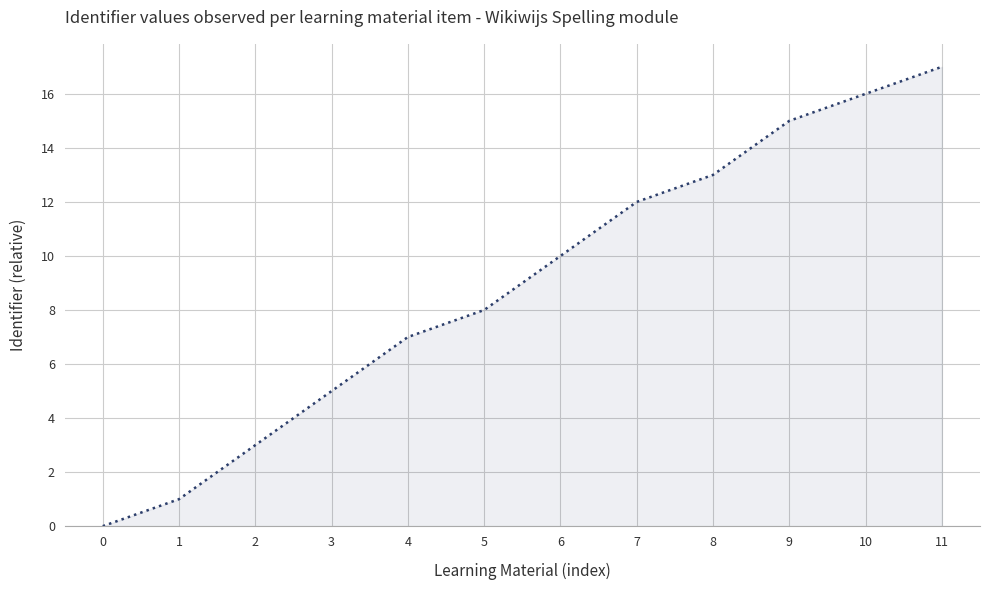

Rank the categories by value from lowest to highest.

0, 1, 2, 3, 4, 5, 6, 7, 8, 9, 10, 11